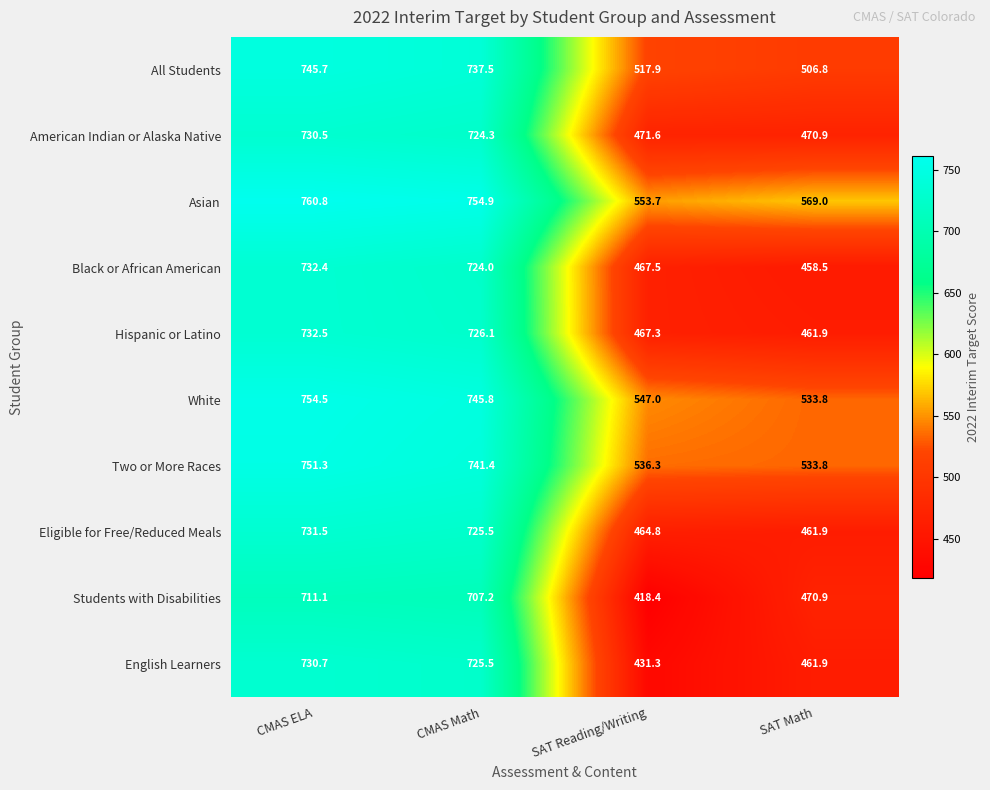

What is the total value across all series at SAT Math?

4929.4